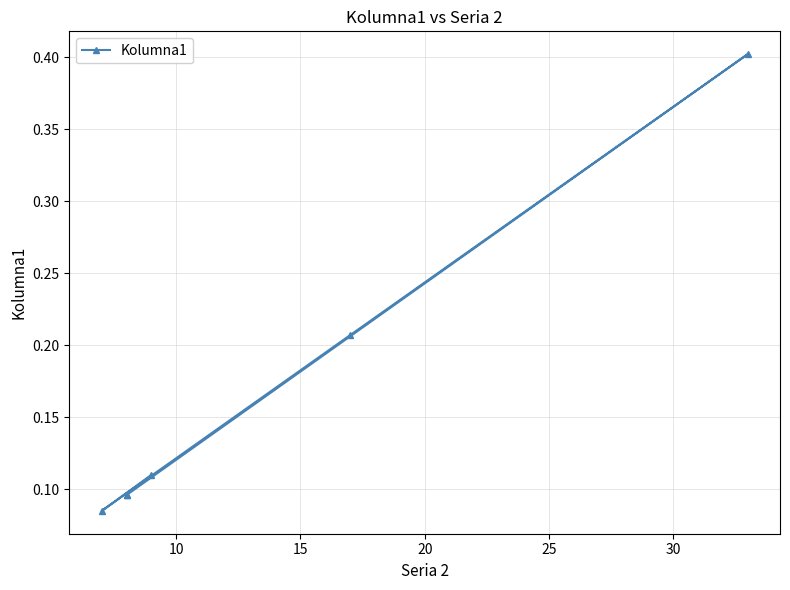

True or false: the data shows 0.0 at 5.

False